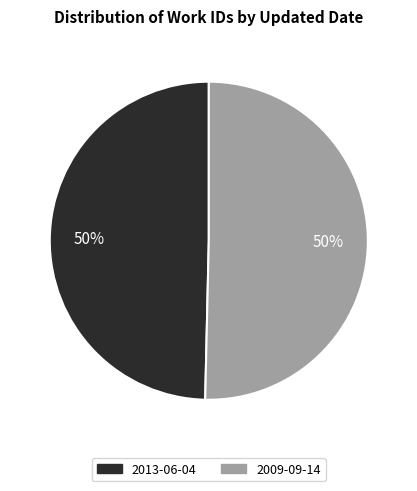

To the nearest percent, what is the combined percentage of 2009-09-14 and 2013-06-04?

100%